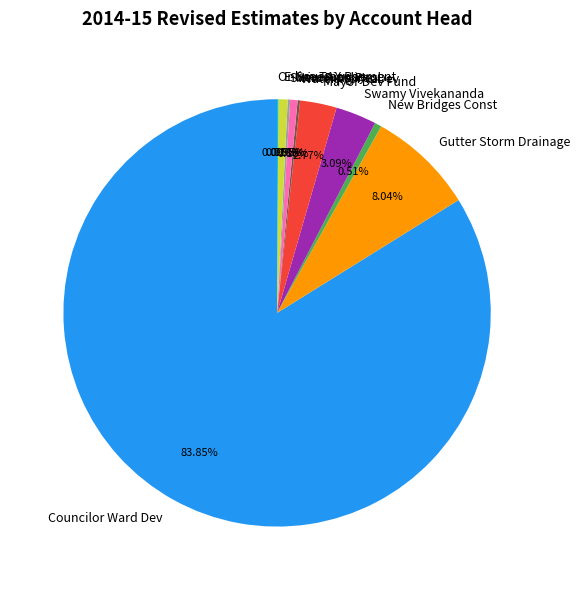

Which category accounts for the majority?

Councilor Ward Dev